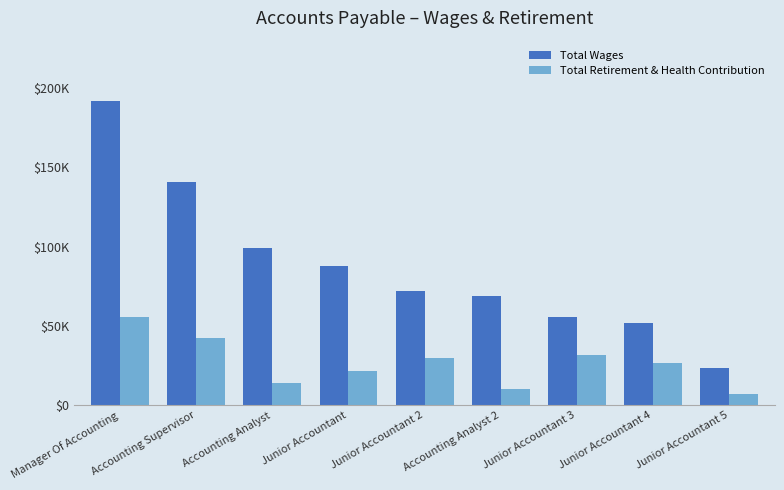

What are all the series names shown in the legend?

Total Wages, Total Retirement & Health Contribution